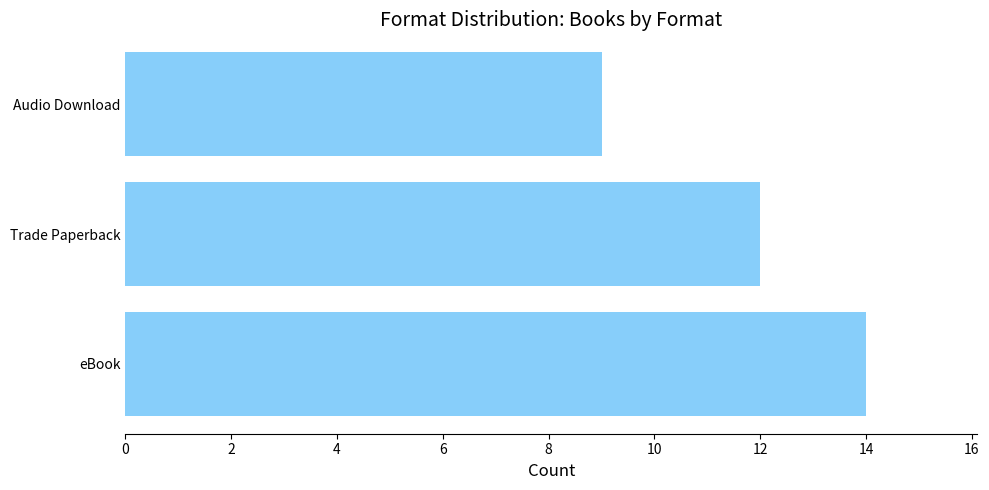

Reading bottom to top, what are all the values shown in this chart?

eBook=14	Trade Paperback=12	Audio Download=9